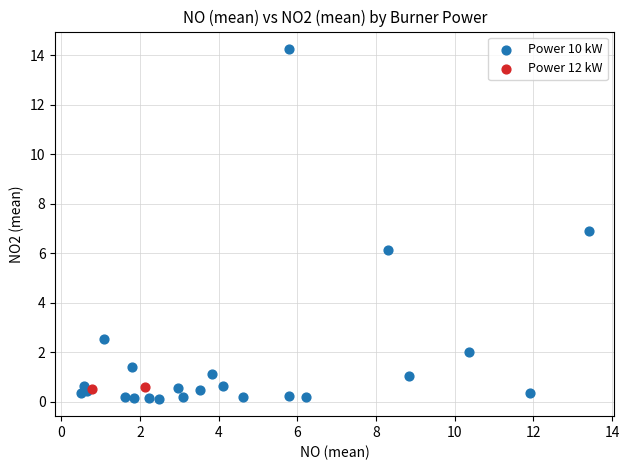

Which series reaches the maximum Y coordinate?

Power 10 kW